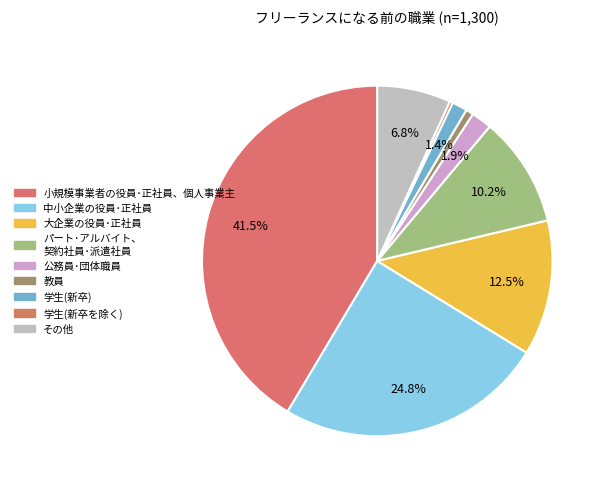

How many slices are in this pie chart?

9